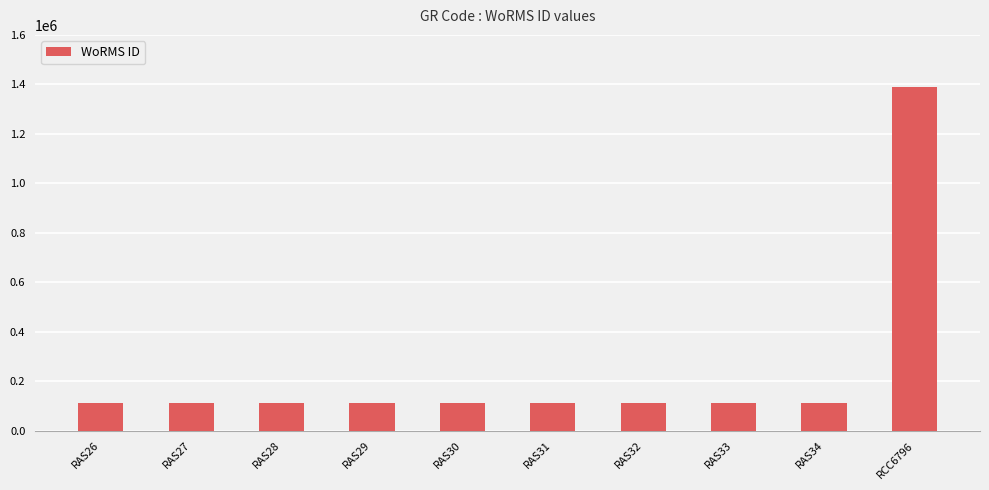

What is the value of the 7th bar from the left?

111621